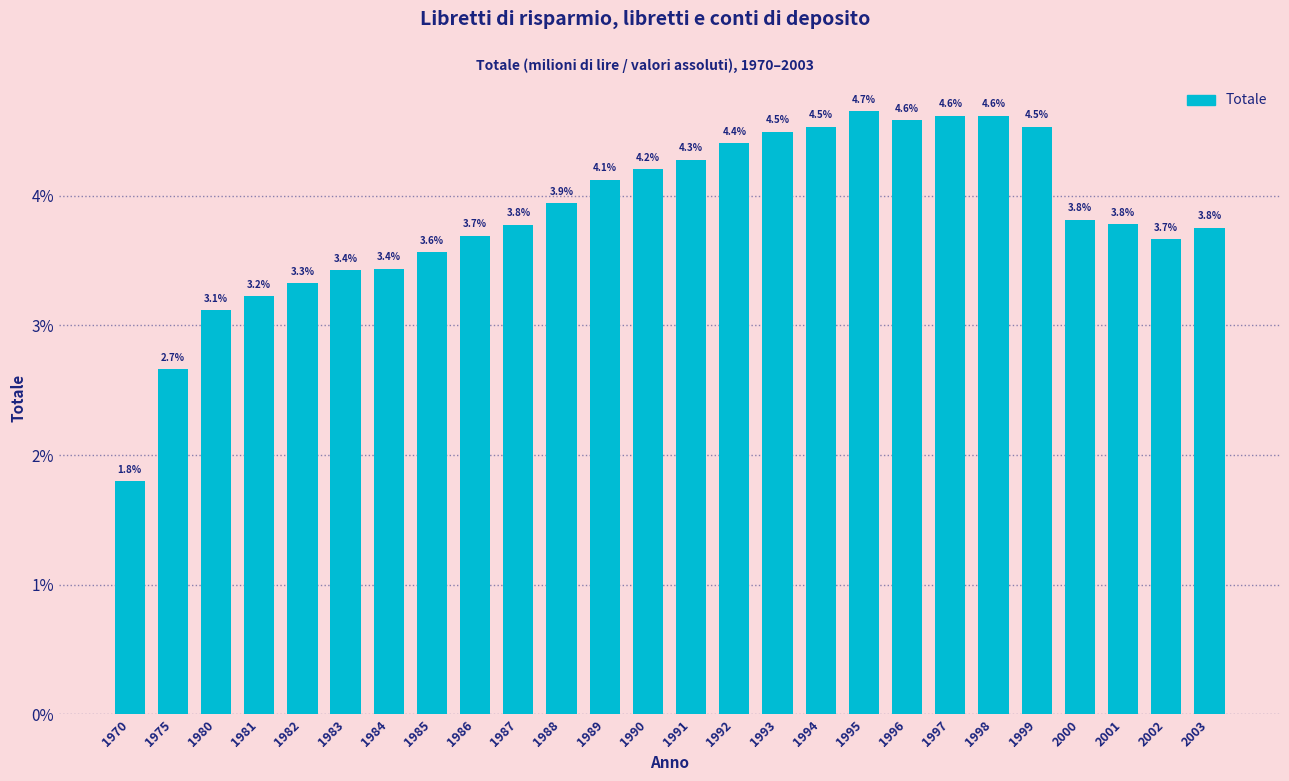

Reading left to right, what are all the values shown in this chart?

1.8	2.7	3.1	3.2	3.3	3.4	3.4	3.6	3.7	3.8	3.9	4.1	4.2	4.3	4.4	4.5	4.5	4.7	4.6	4.6	4.6	4.5	3.8	3.8	3.7	3.8